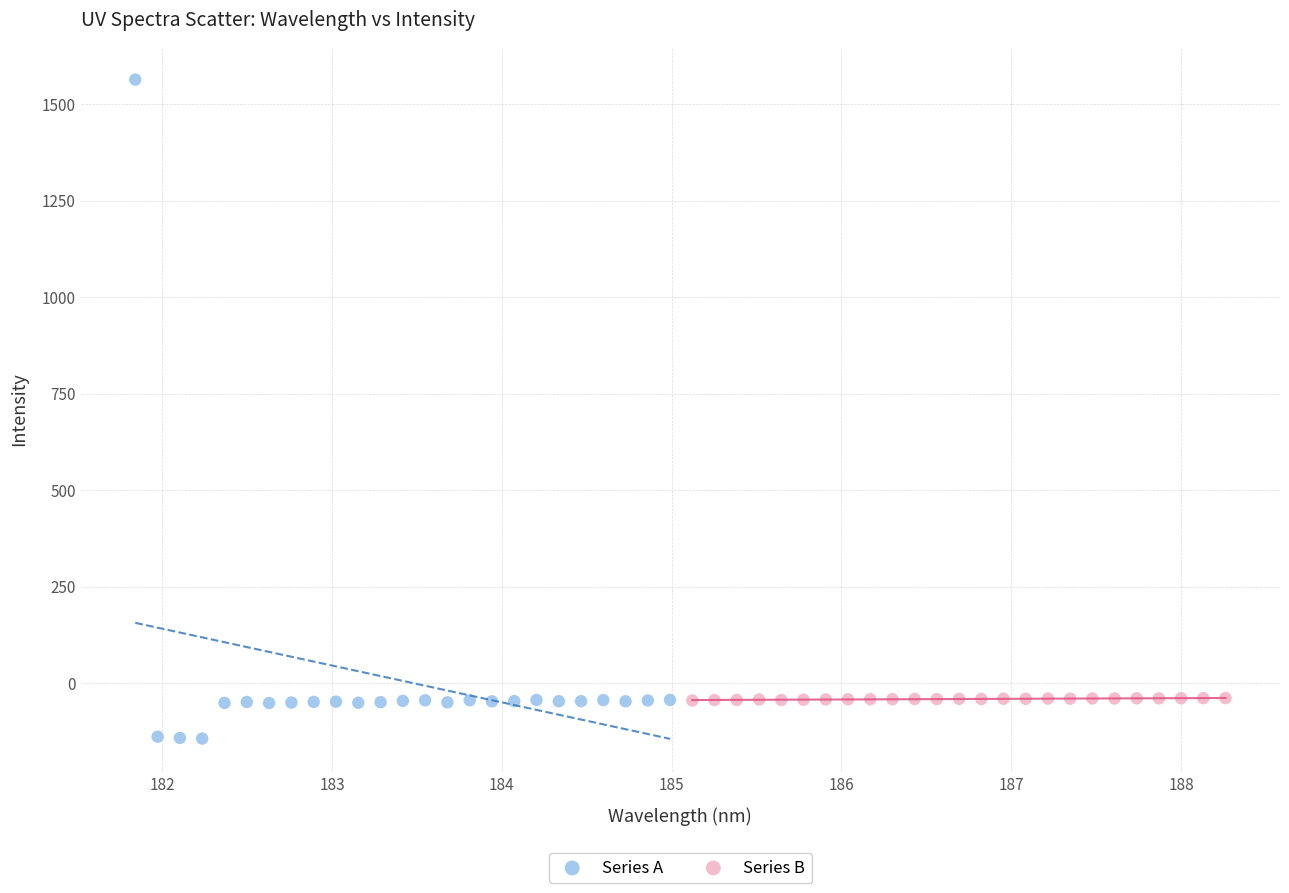

Which series reaches the minimum Y coordinate?

Series A